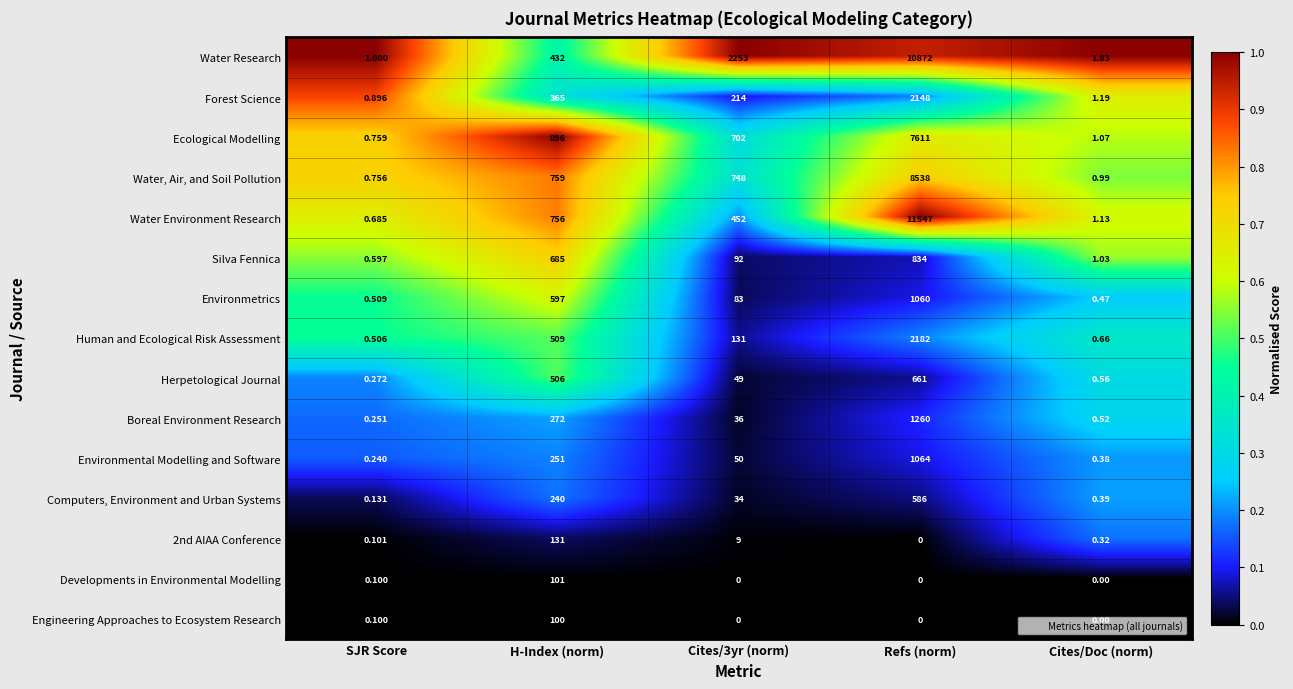

Is the value of Environmental Modelling and Software at Cites/Doc (norm) greater than the value of Computers, Environment and Urban Systems at Refs (norm)?

No